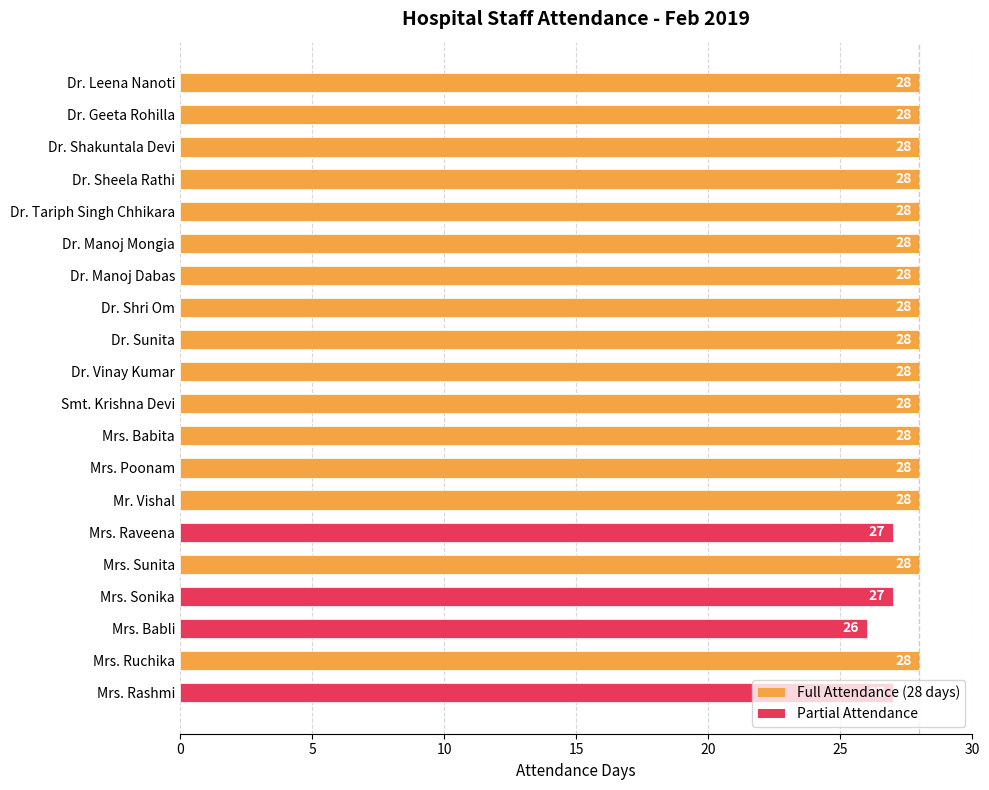

What is the ratio of the value at Dr. Geeta Rohilla to the value at Dr. Sunita?

1.0